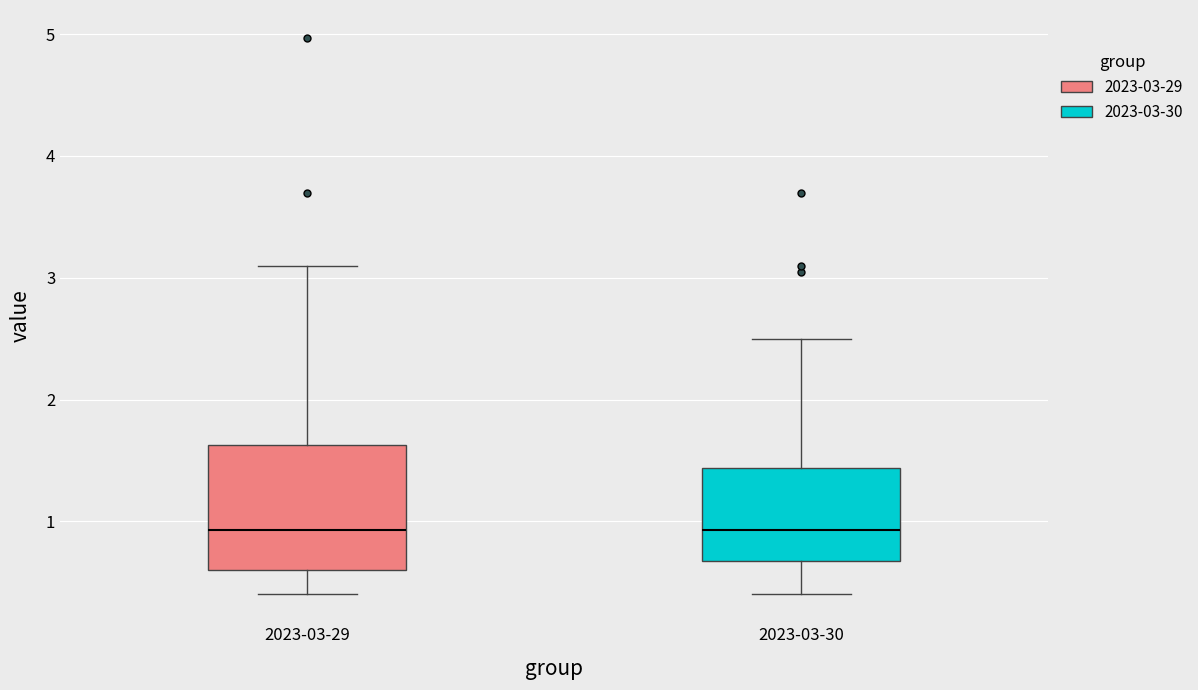

Reading left to right, transcribe this box plot: for each box, give where its median line is, the range the box spans, and where its two whiskers end, as read against the y-axis. The values are not printed on the chart, so give them approximately, as read against the axis.

2023-03-29: median 0.9, box 0.6 to 1.6, whiskers 0.4 to 3.1
2023-03-30: median 0.9, box 0.7 to 1.4, whiskers 0.4 to 2.5